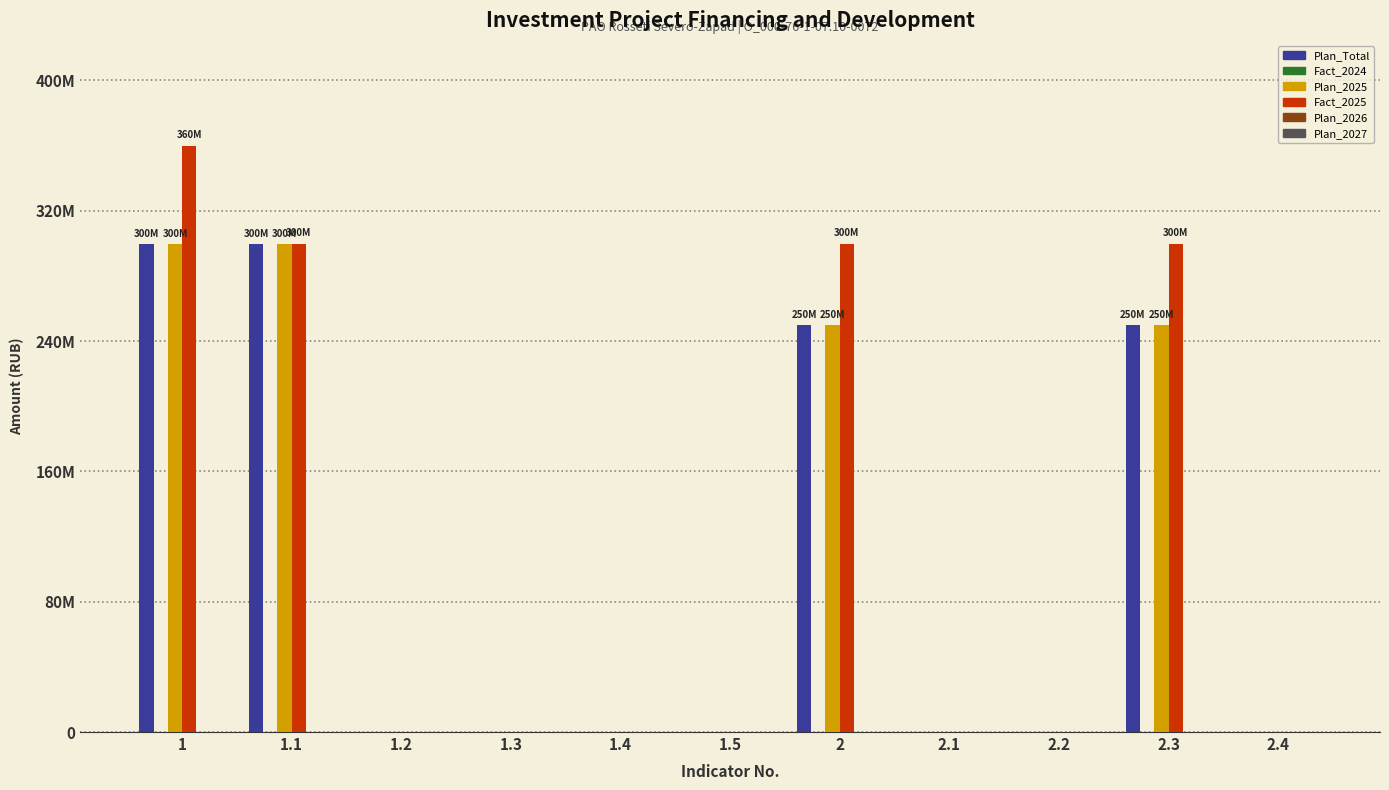

Are the bars grouped side by side (vs. stacked)?

Yes